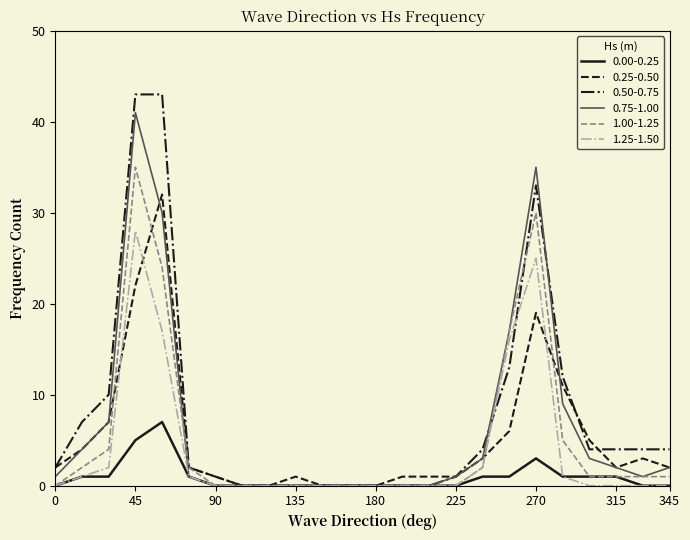

Which series has the largest range (max minus min)?

0.50-0.75